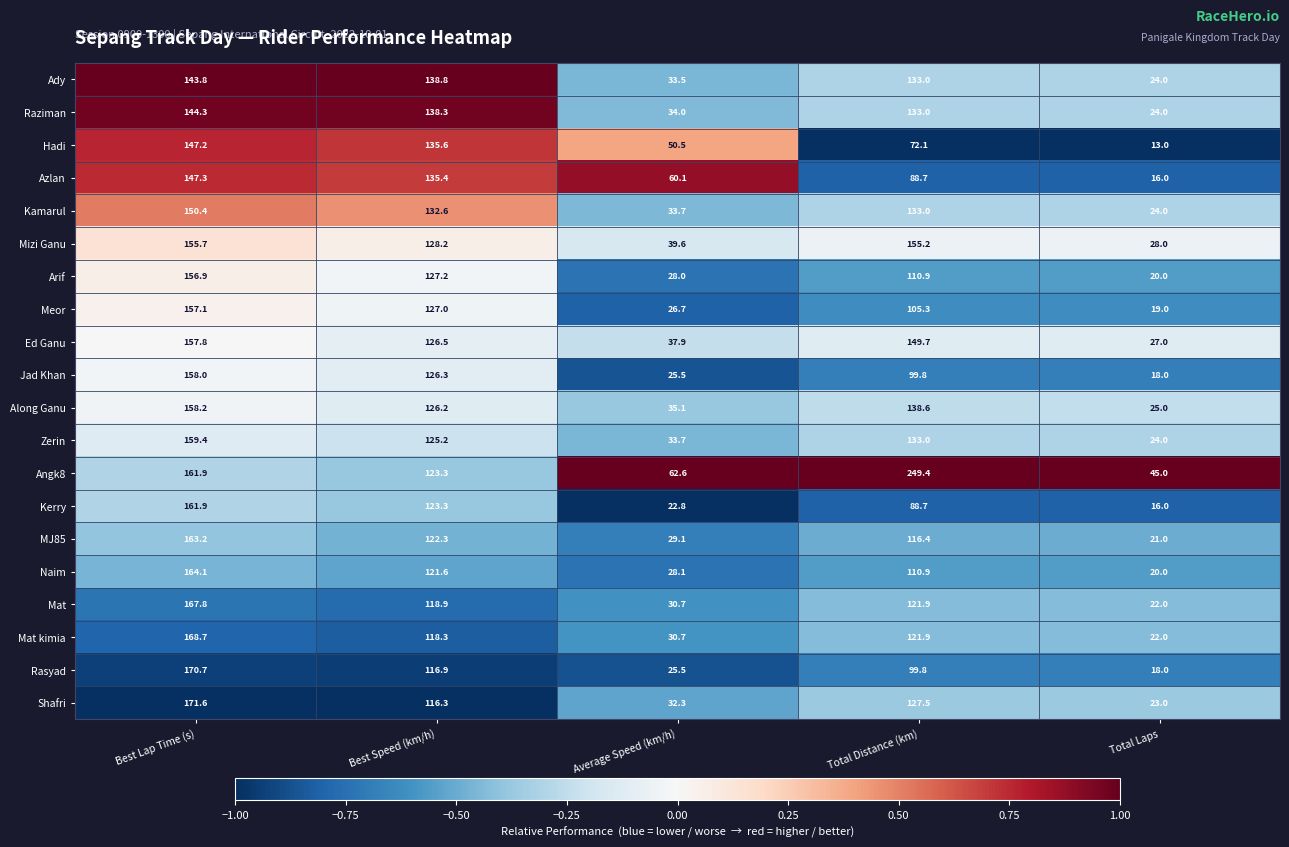

What is the spread (max minus min) of values at Total Distance (km)?

177.3